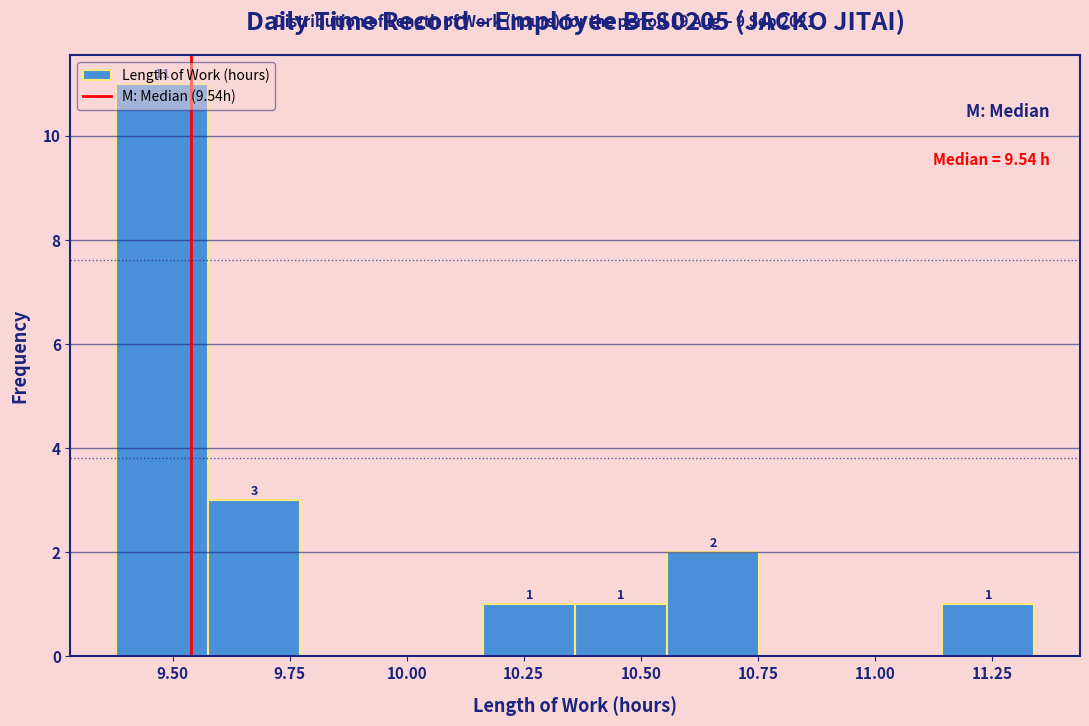

Around what value on the x-axis is the tallest bar? Give the approximate position of its centre, as read against the axis.

9.50